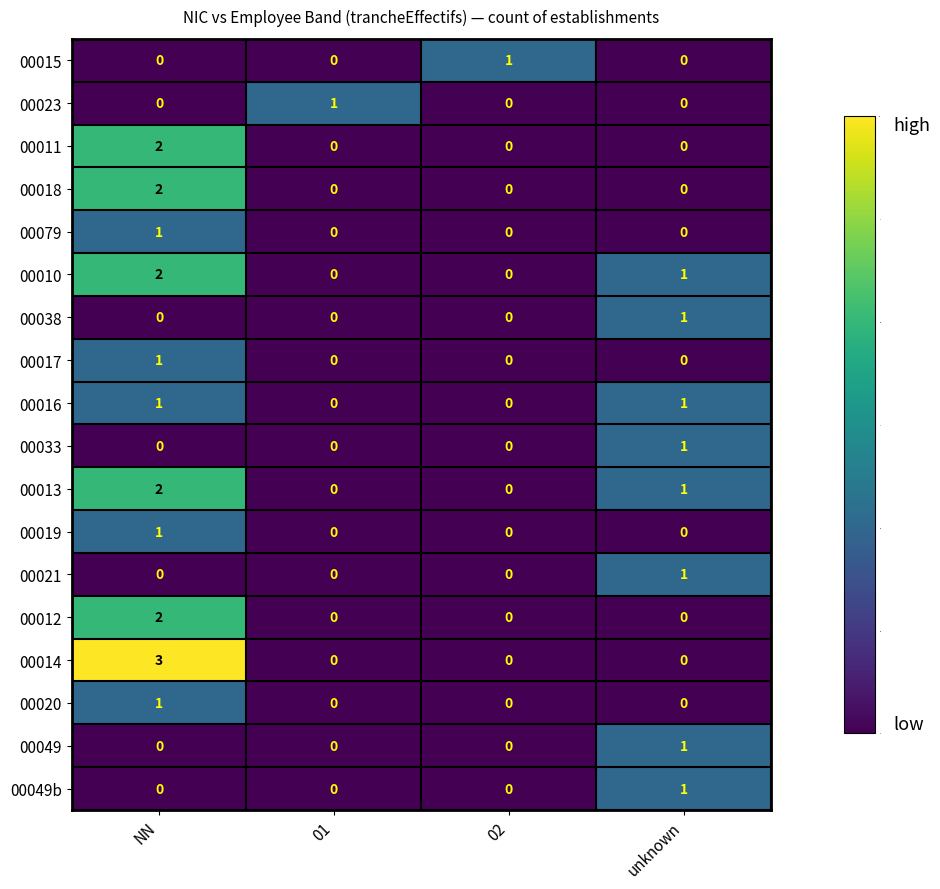

Which series changed the most between NN and 01?

00014